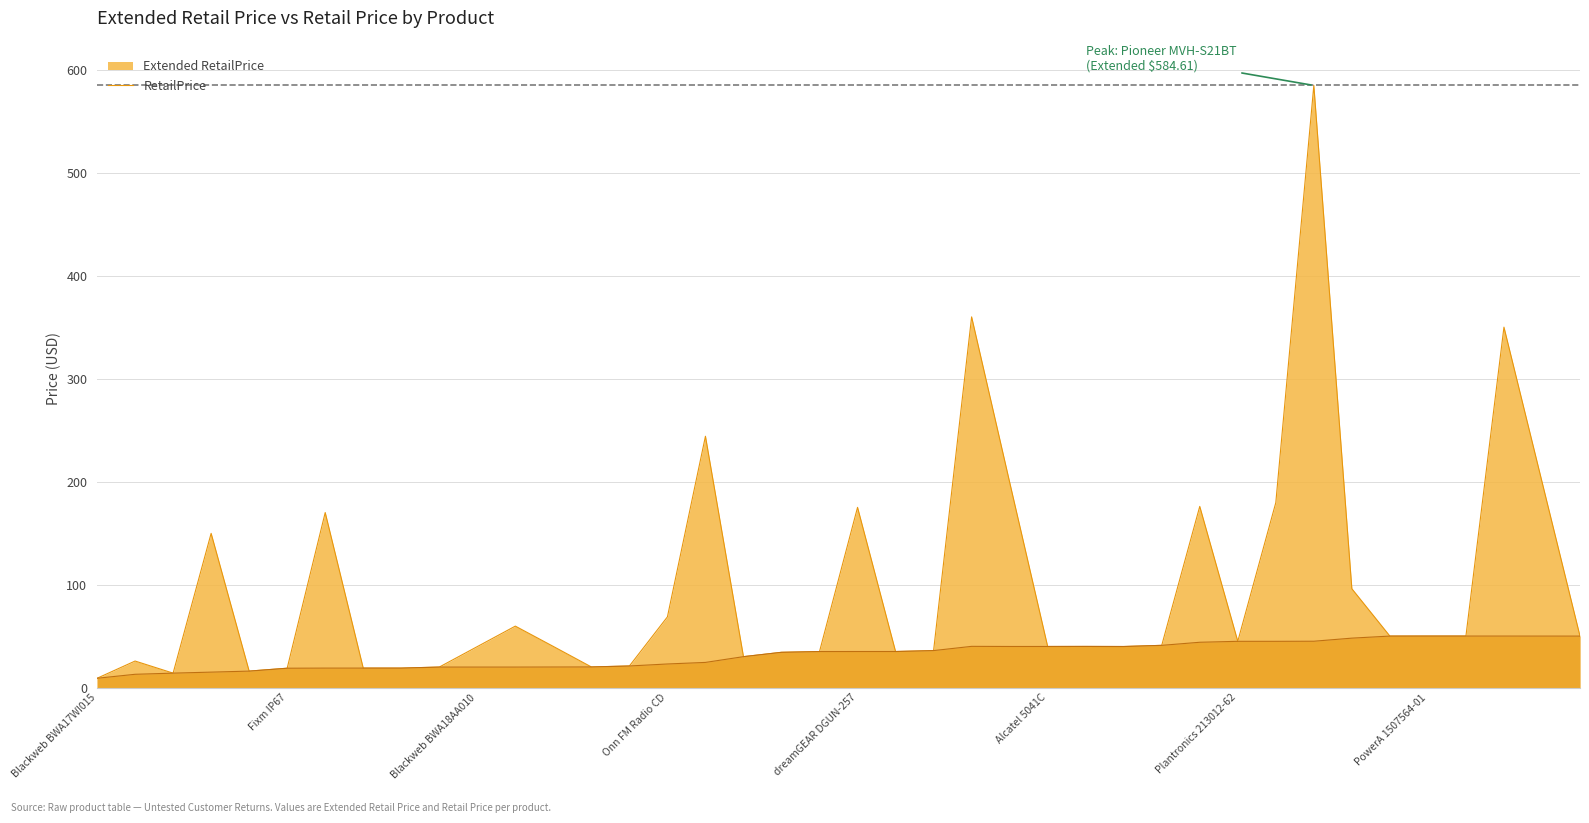

The value of RetailPrice at 12 is 19.9. True or false?

True